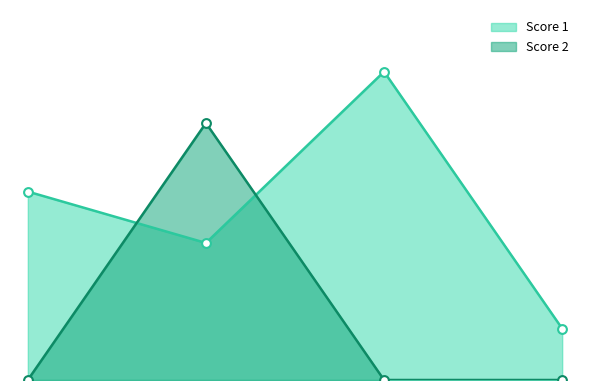

Which series has the largest Y range (max minus min)?

Score 1